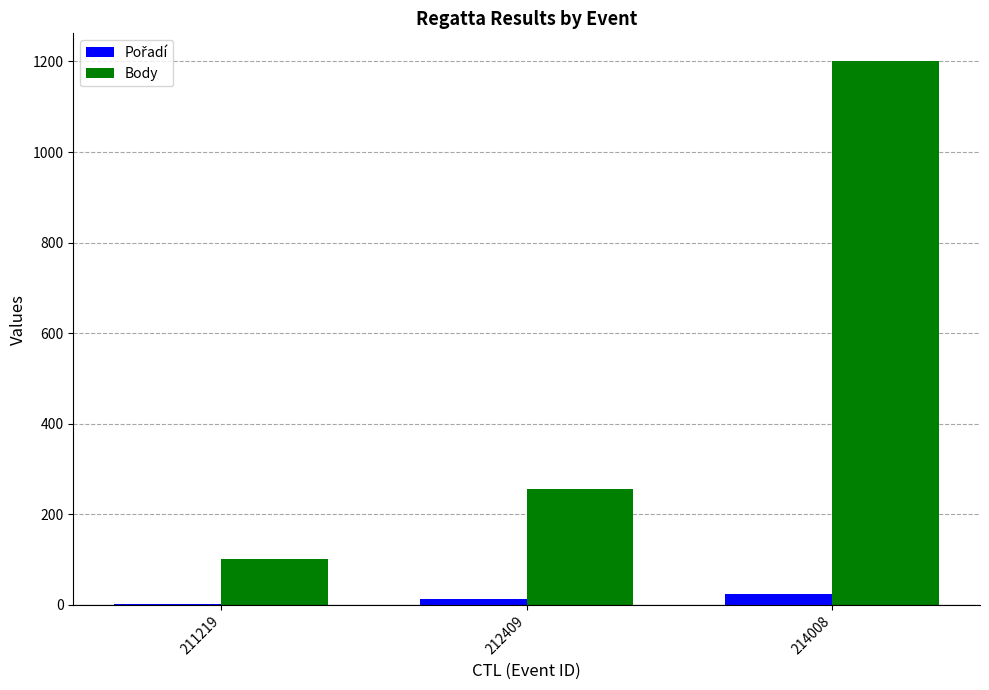

At which category is the sum across all series the highest?

214008